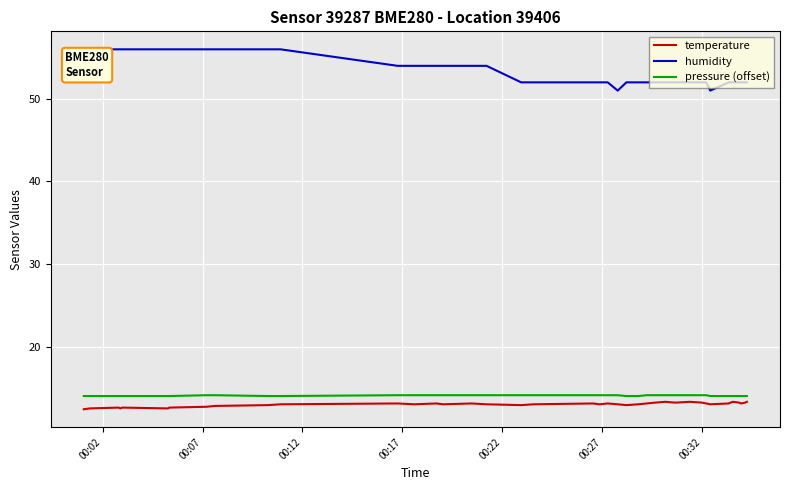

Which series has the largest range (max minus min)?

humidity